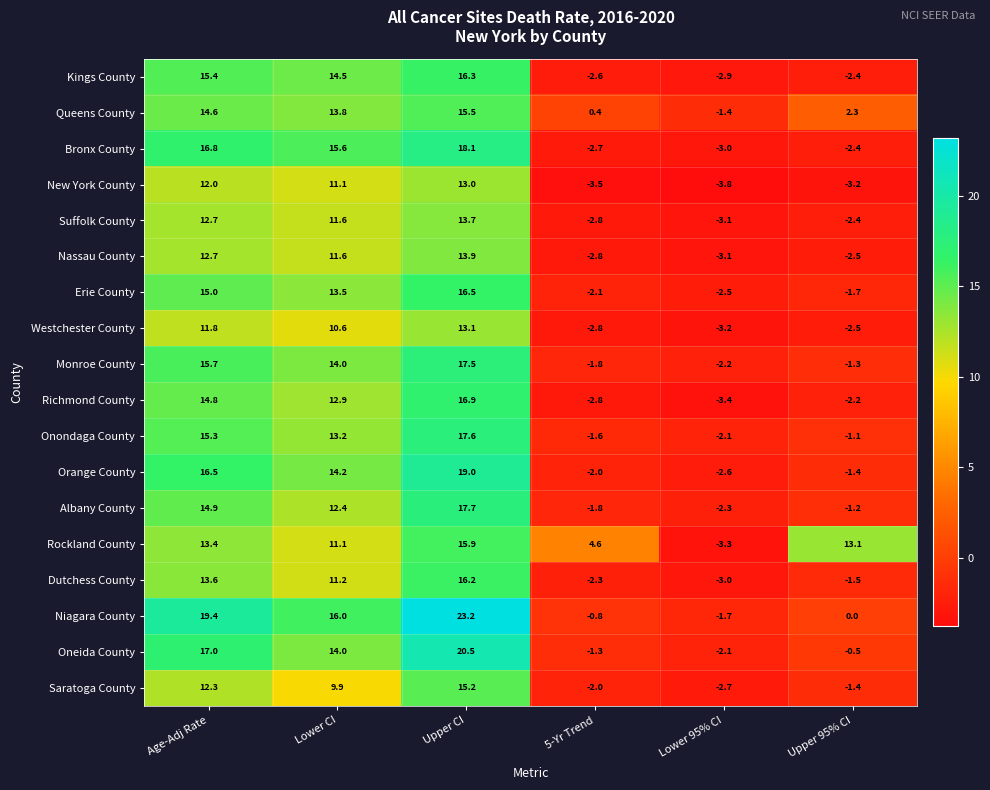

True or false: Rockland County has a value of 11.1 at Lower CI.

True